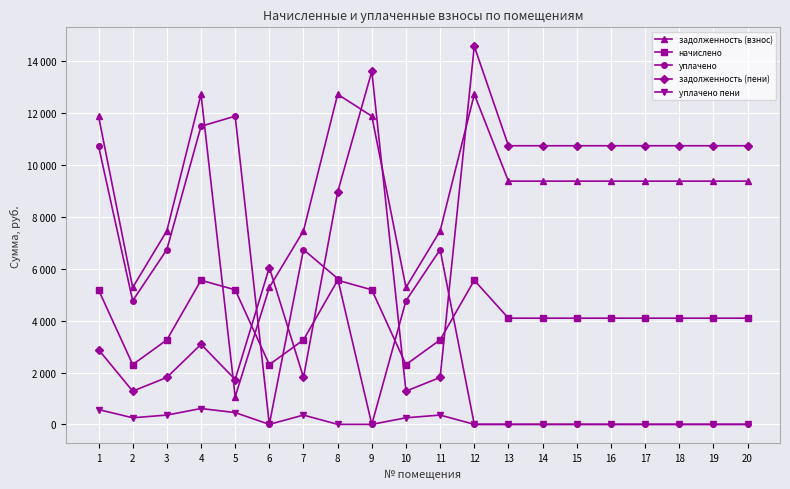

What are all the series names shown in the legend?

задолженность (взнос), начислено, уплачено, задолженность (пени), уплачено пени